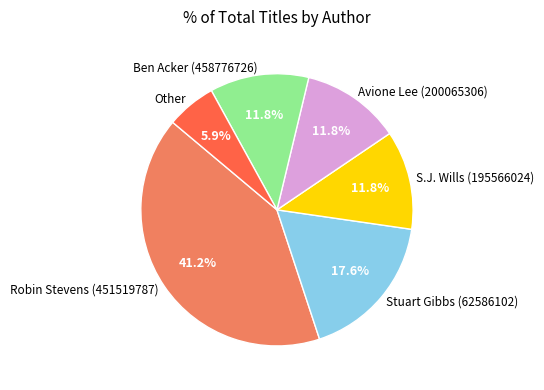

How many segments does this pie chart have?

6